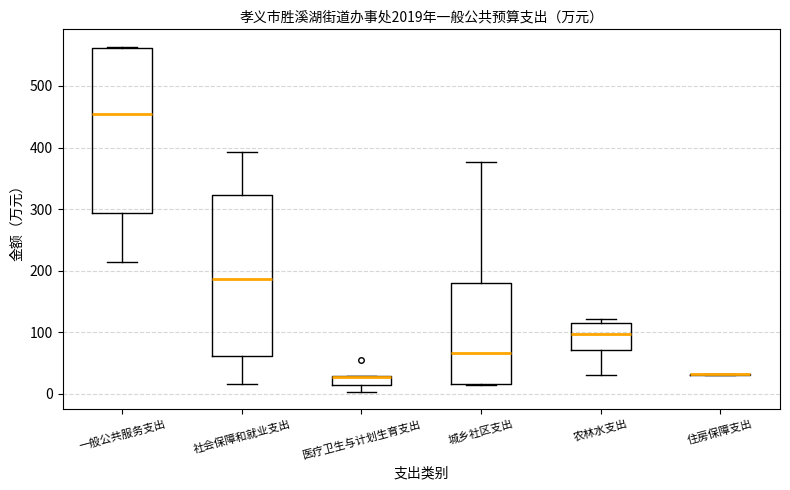

Where does the median line of the box for 社会保障和就业支出 sit on the y-axis? The values are not printed on the chart, so give them approximately, as read against the axis.

190